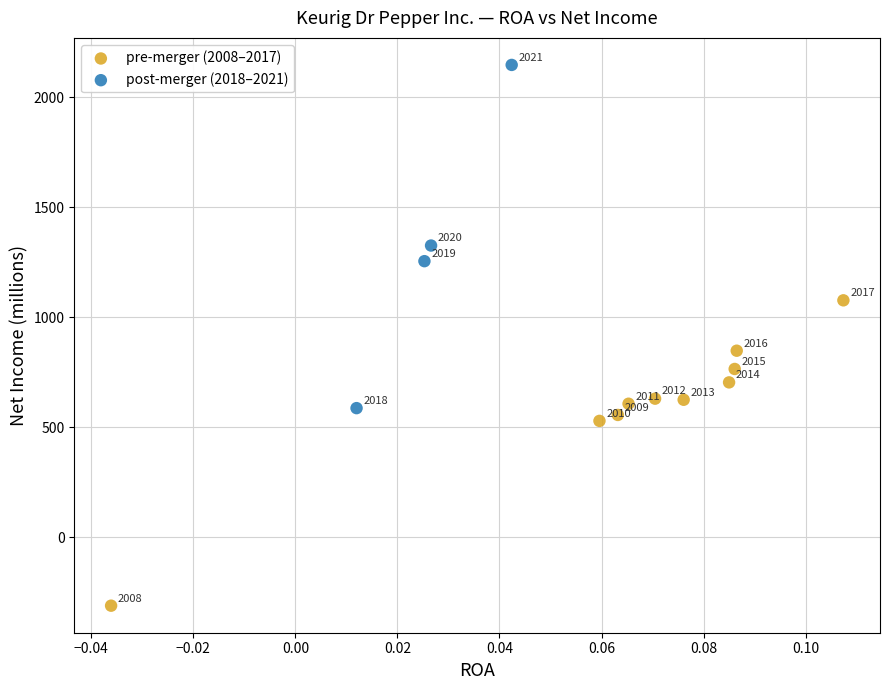

What are all the series names shown in the legend?

pre-merger (2008–2017), post-merger (2018–2021)